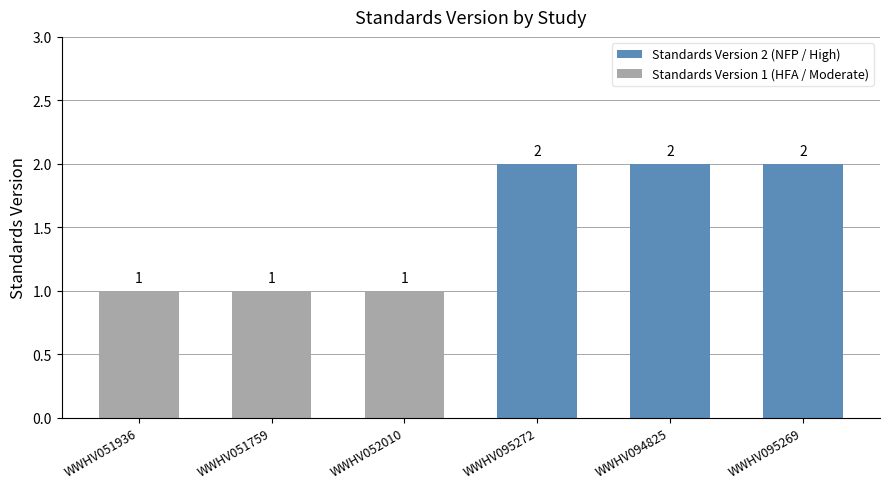

Does the chart contain stacked bars?

No